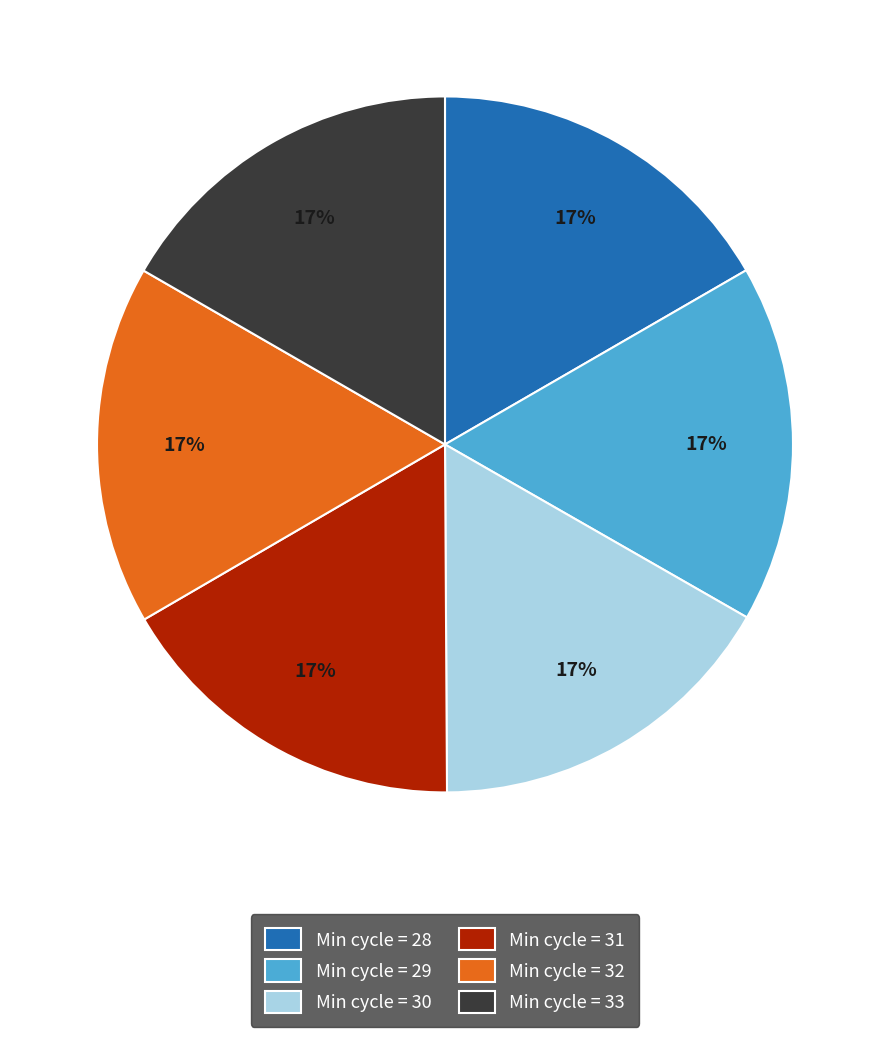

Combined, do Min cycle = 30 and Min cycle = 31 account for over 50%?

No